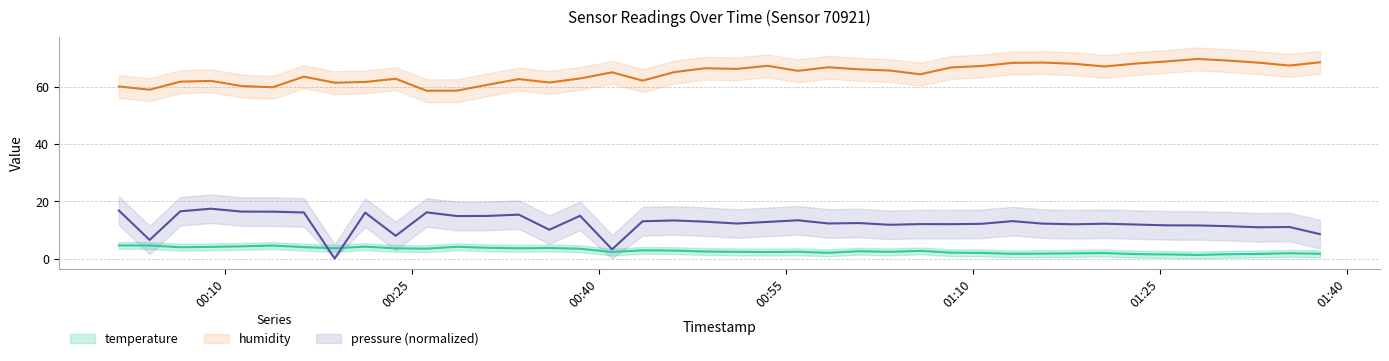

The value of humidity at 2023-03-01T01:13:11 is 68.5. True or false?

True